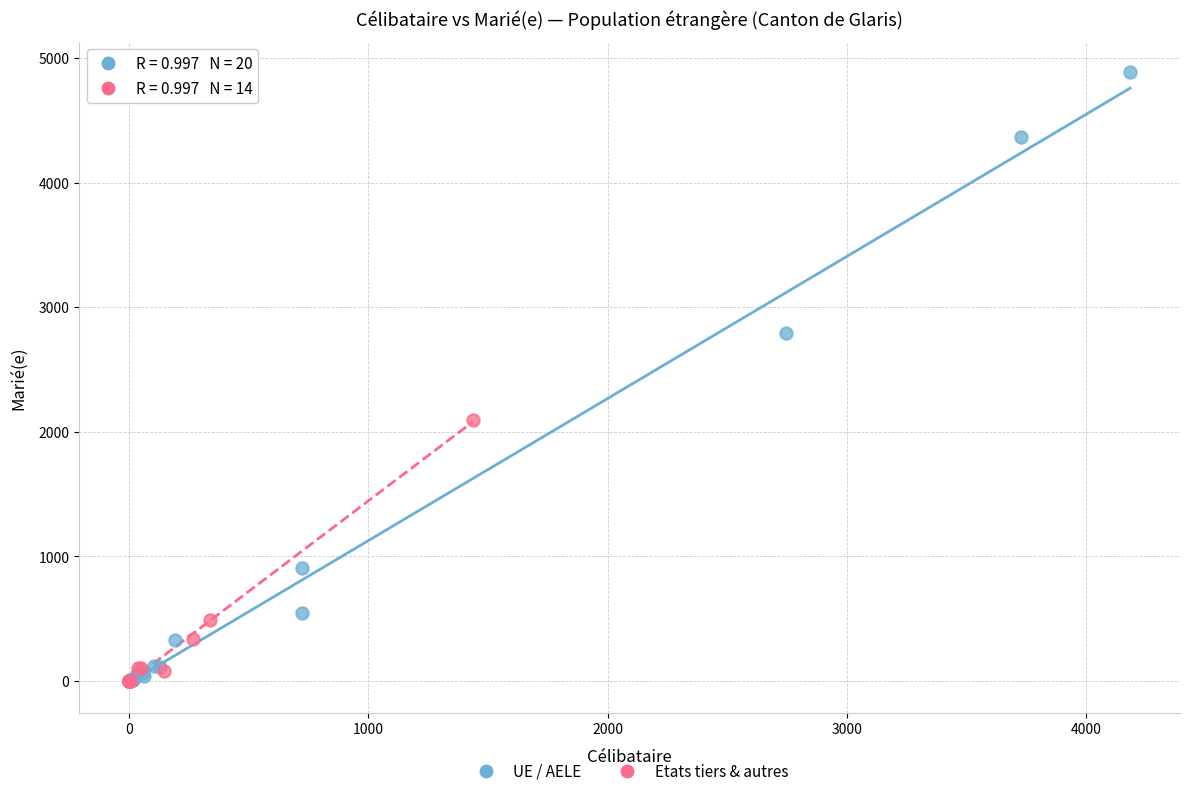

Which series has the widest spread of Y values?

UE / AELE